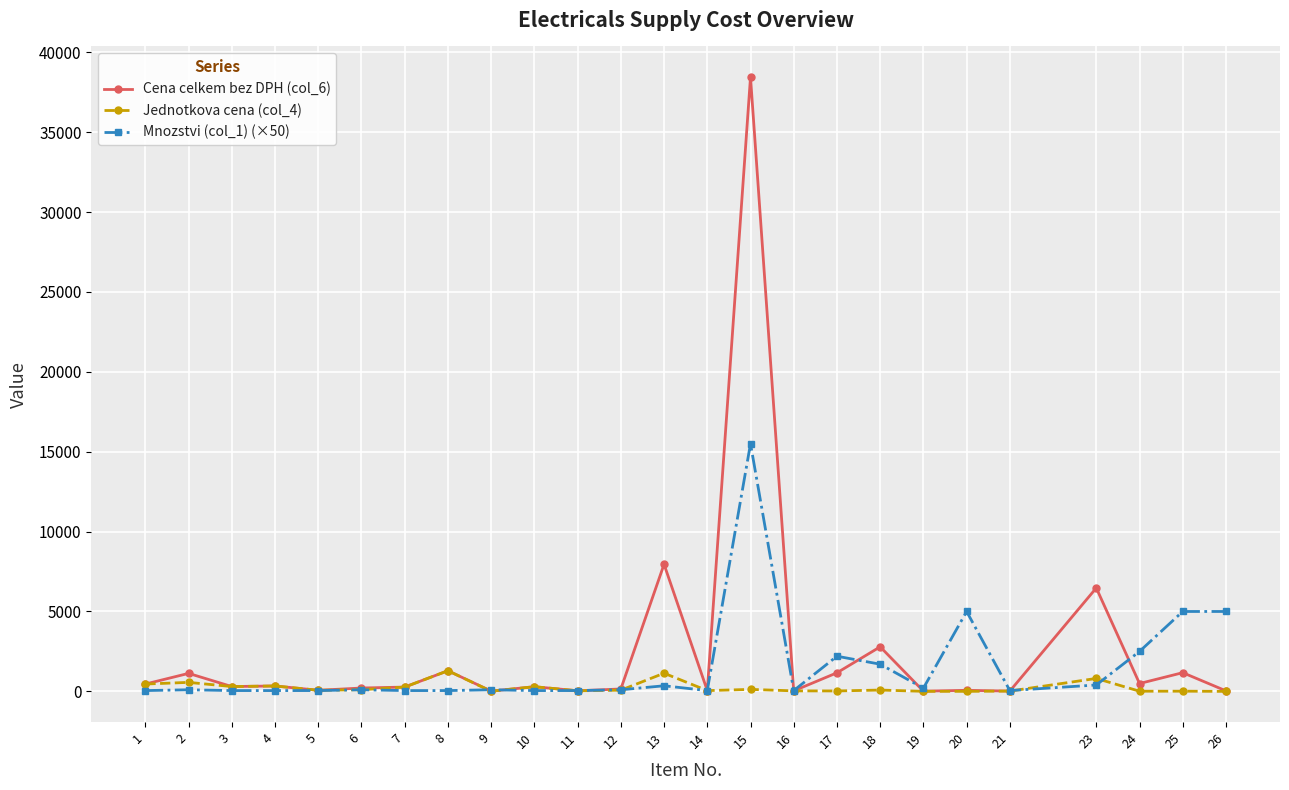

Does the chart display data point markers on the line(s)?

Yes